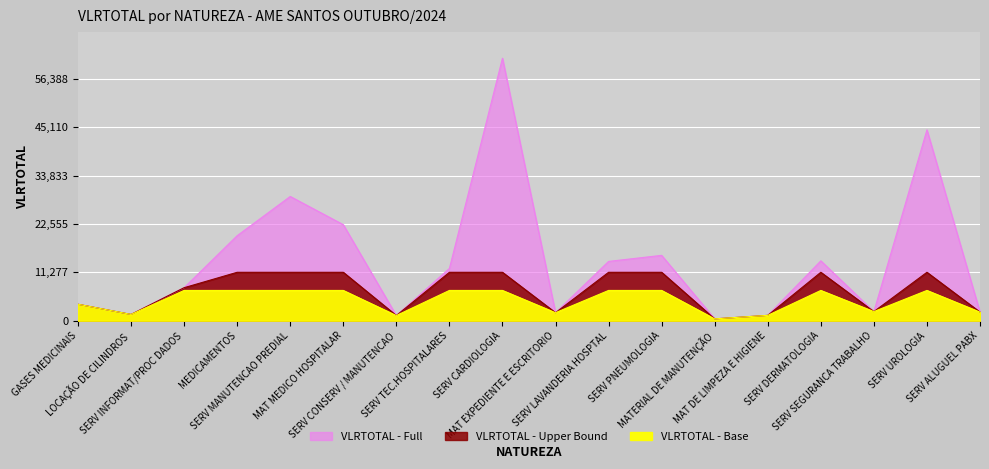

How many lines are shown in the chart?

1